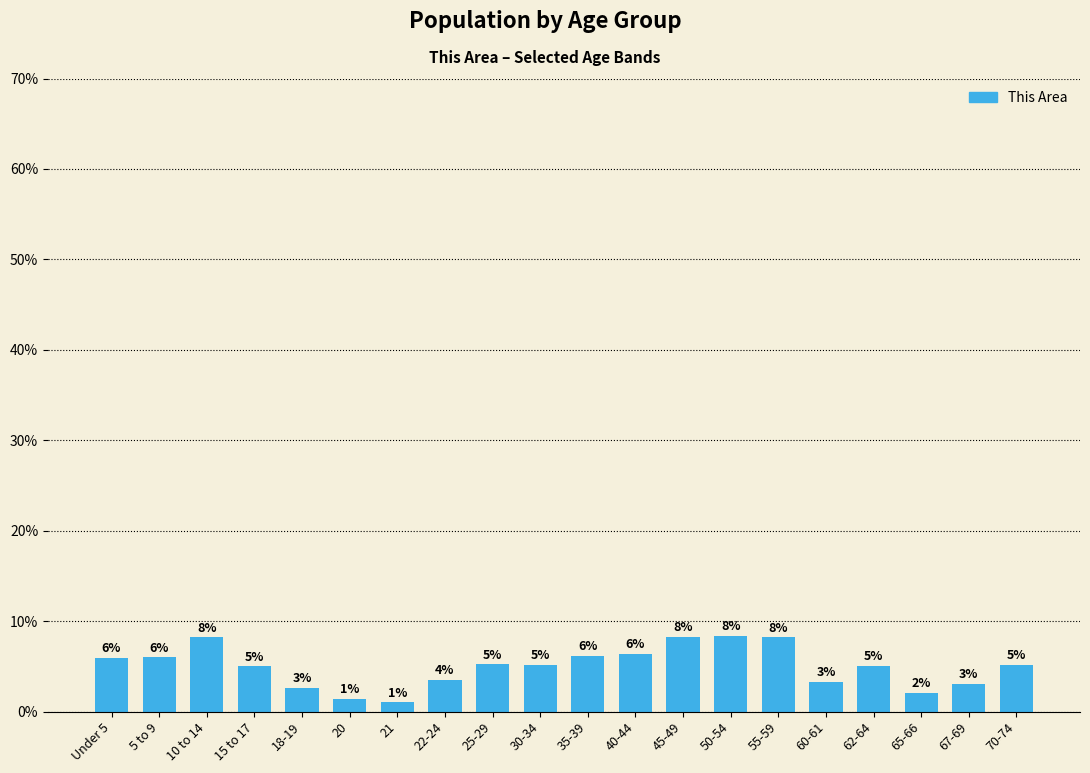

Is it true that the value at 70-74 is 1.7?

False